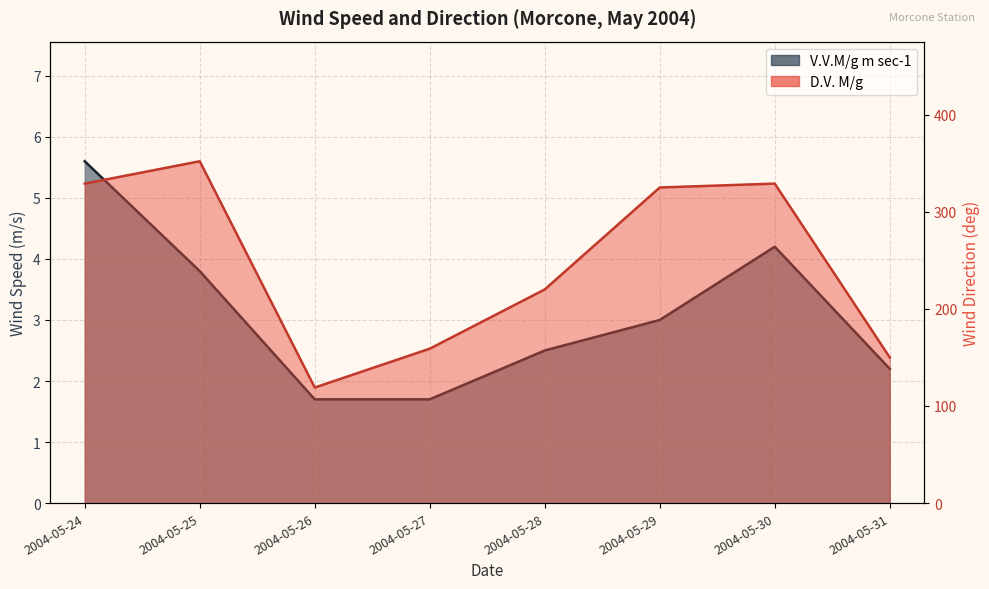

Count the number of categories in the chart.

8